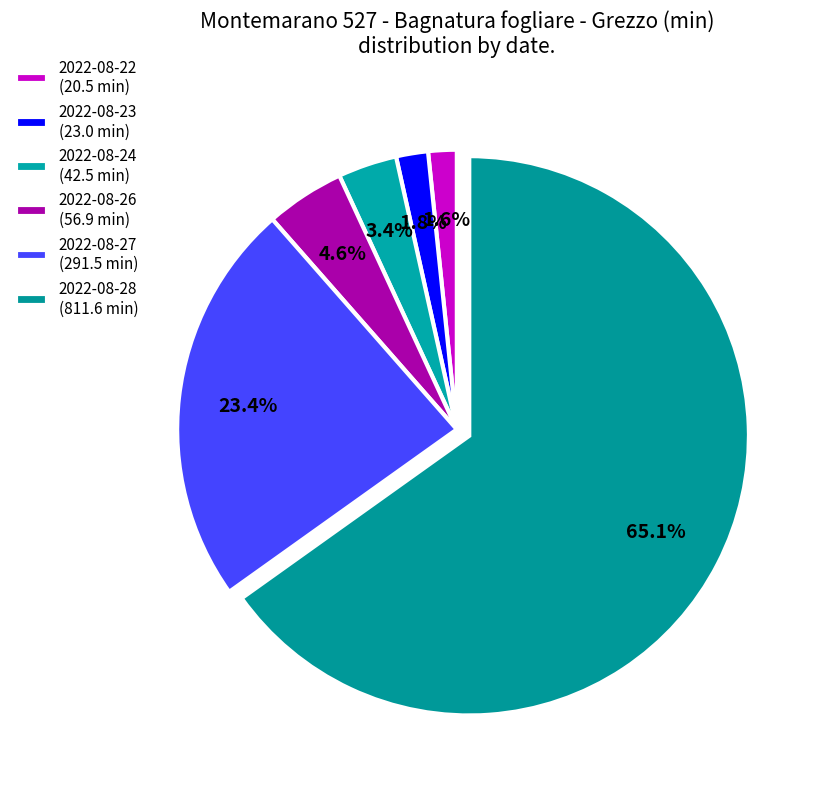

How many slices are in this pie chart?

6